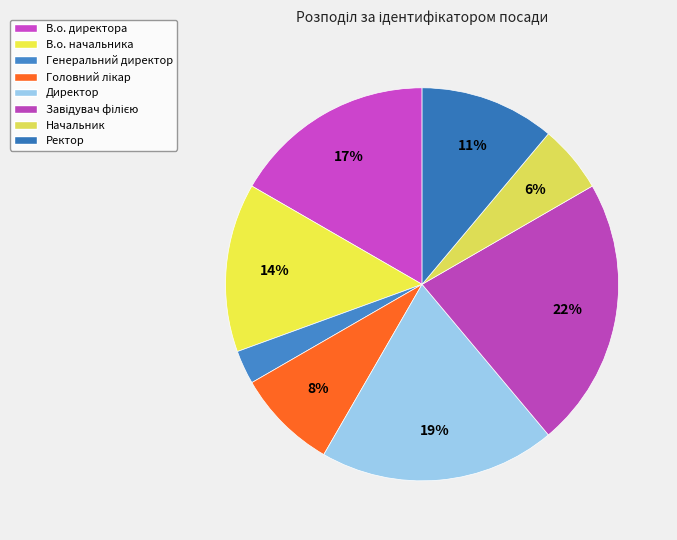

The Директор slice represents 19% of the pie. True or false?

True